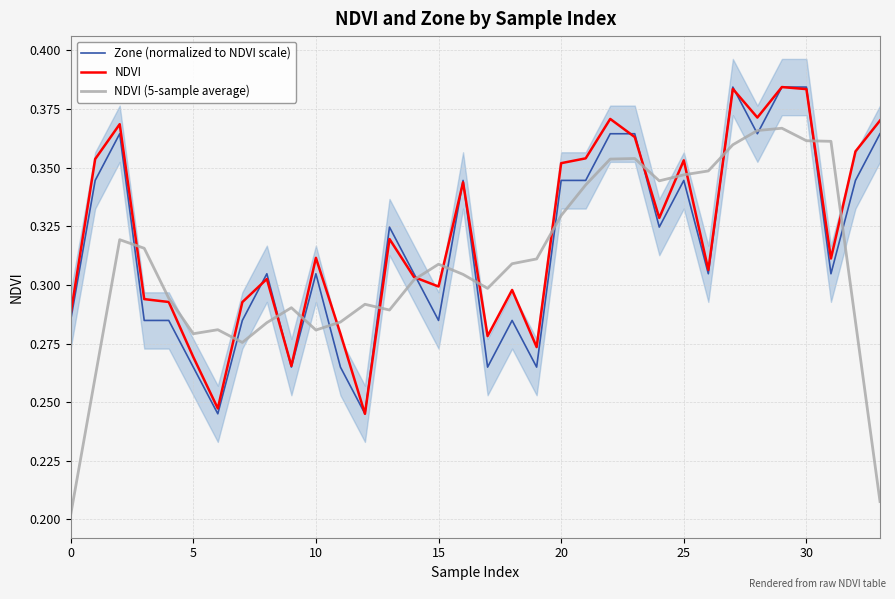

What is the lowest value of the Zone (normalized to NDVI scale) series?

0.2